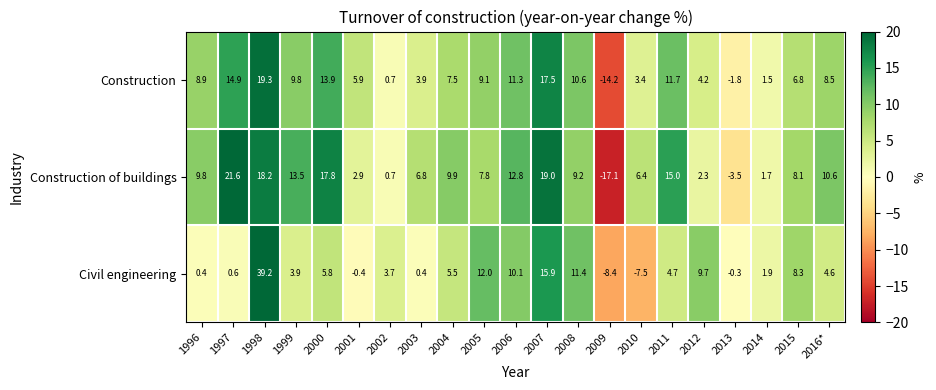

Which series has the largest range (max minus min)?

Civil engineering